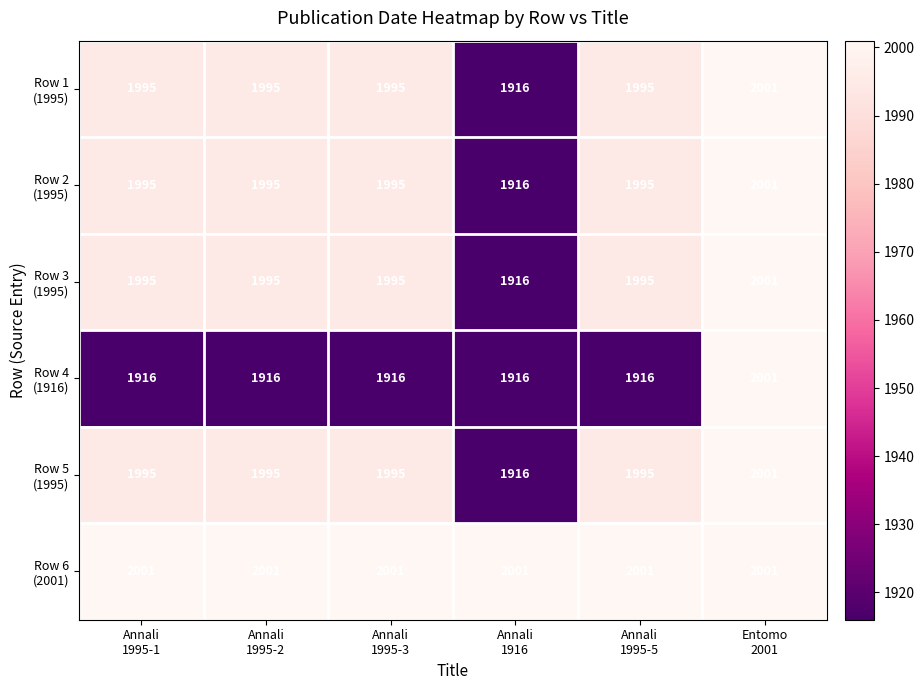

What is the maximum value shown in the chart?

2001